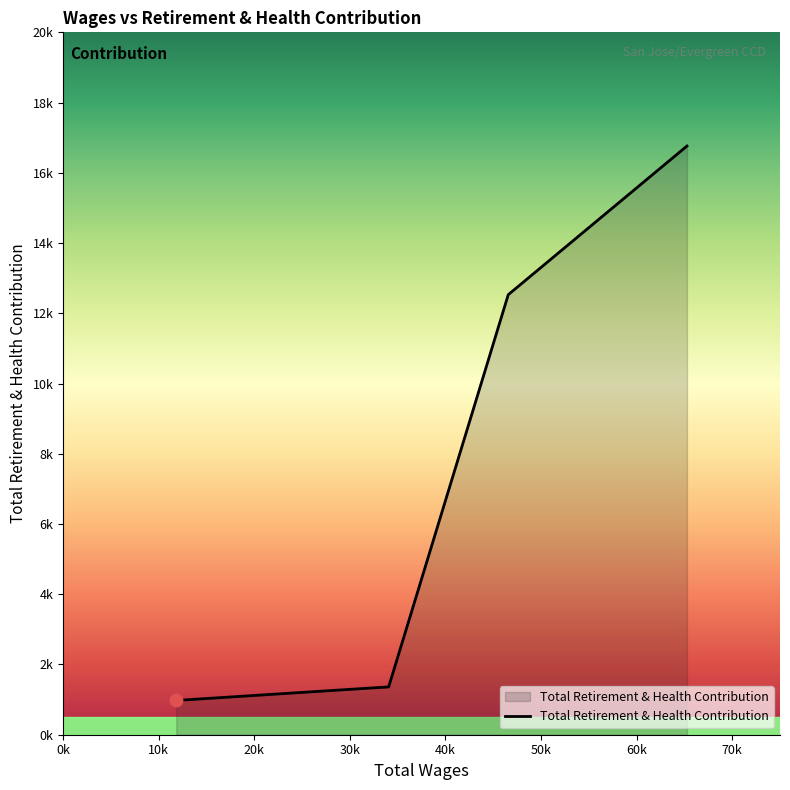

Does the chart have visible grid lines?

No